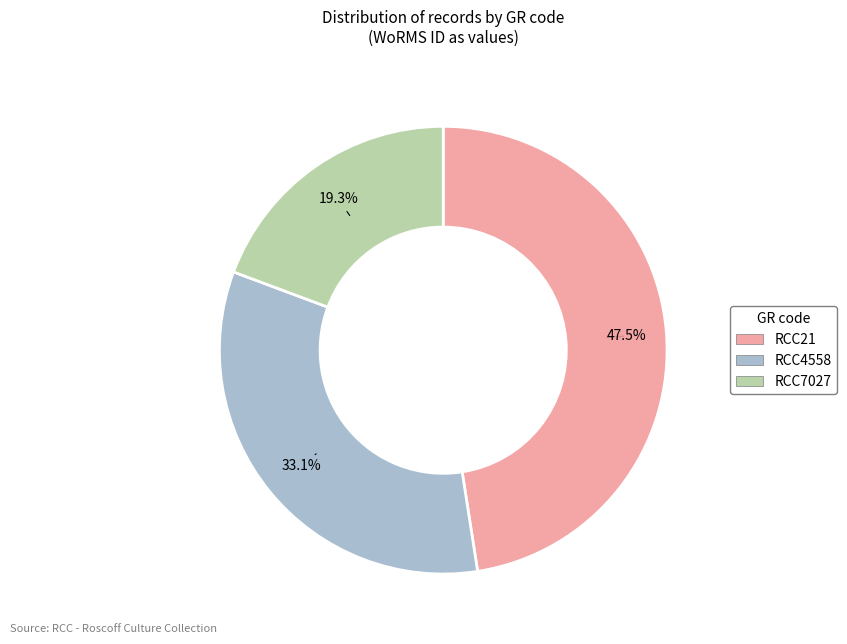

What is the ratio of the value at RCC4558 to the value at RCC7027?

1.7